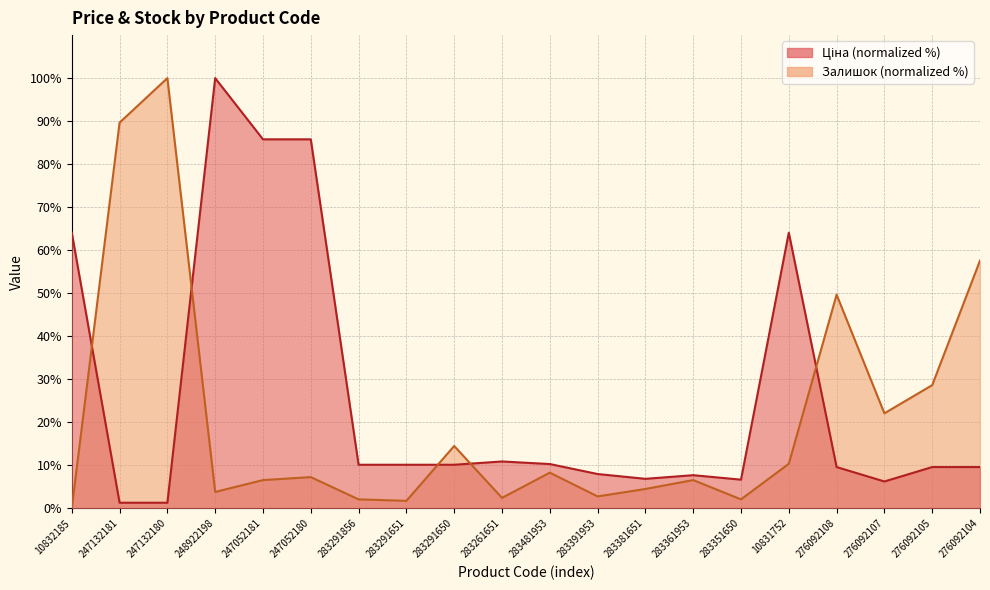

At which category does Залишок reach its first local peak?

247132180